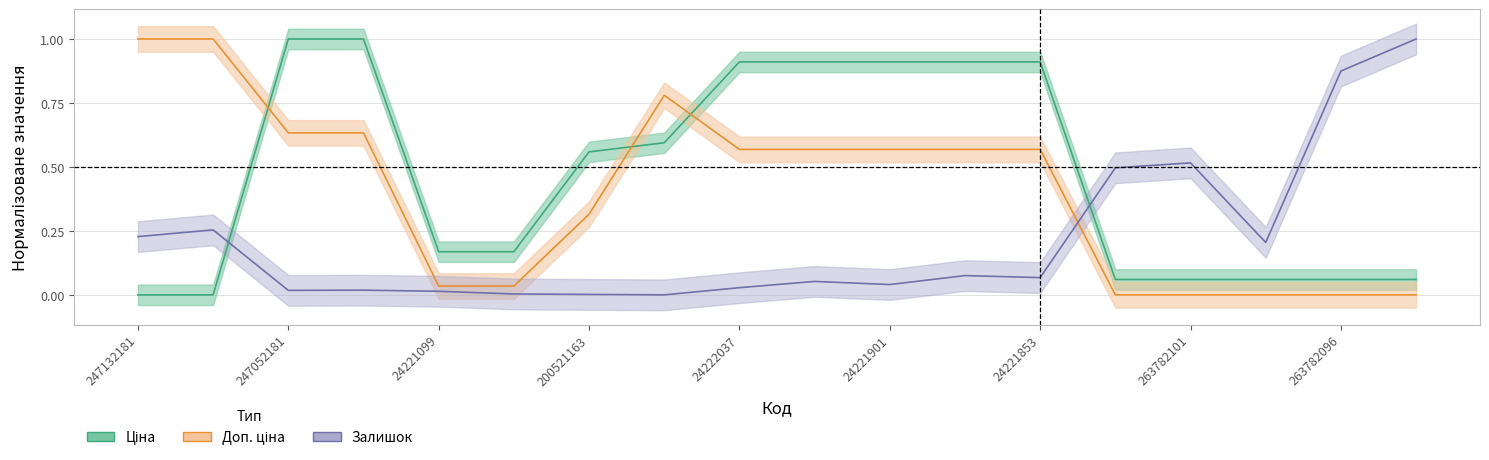

Count the number of data series in this chart.

3